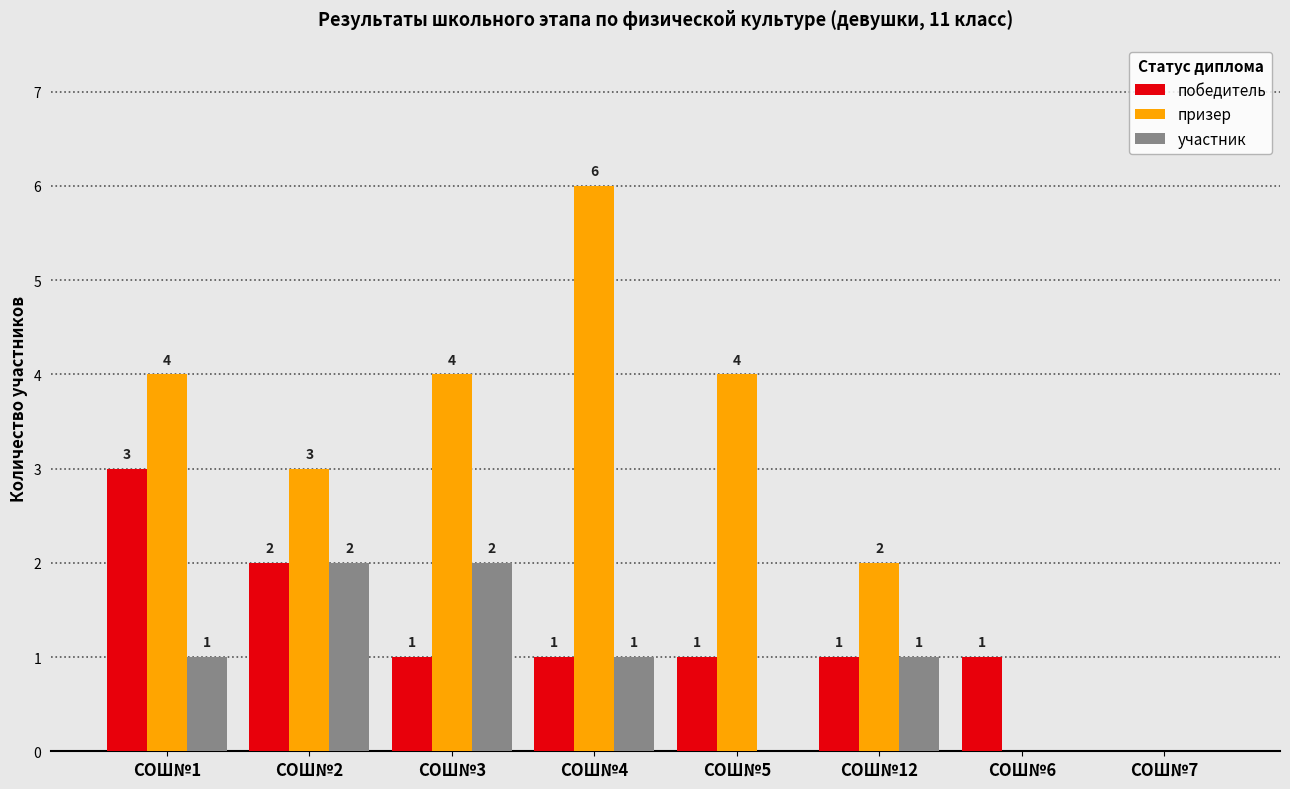

Which series has the widest spread of values?

призер